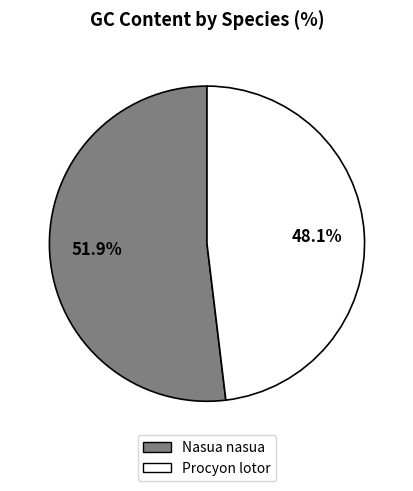

The Procyon lotor slice represents 48% of the pie. True or false?

True